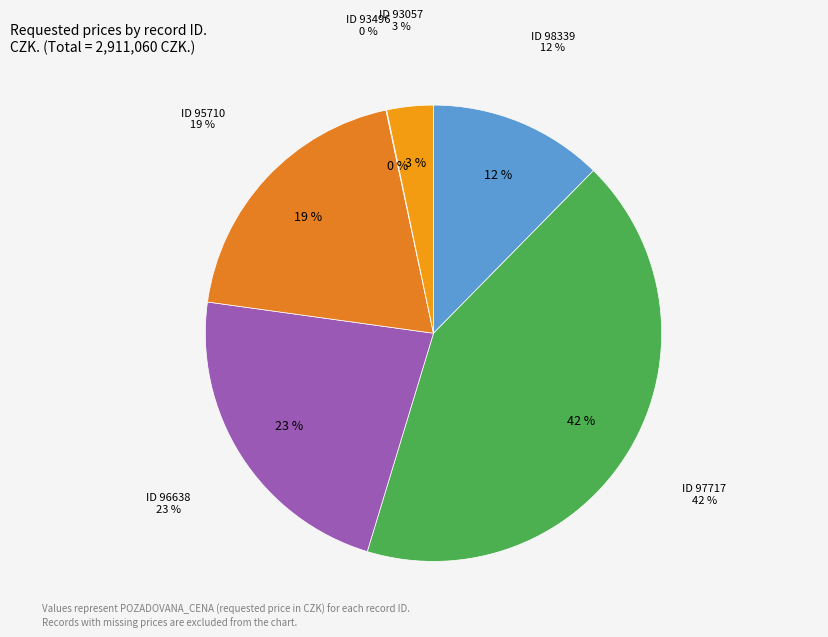

Is it true that 97717 is 36% of the pie?

False